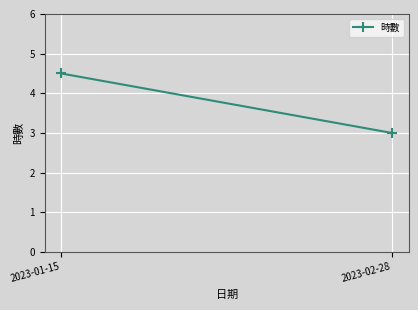

How many values are between 3 and 4?

1